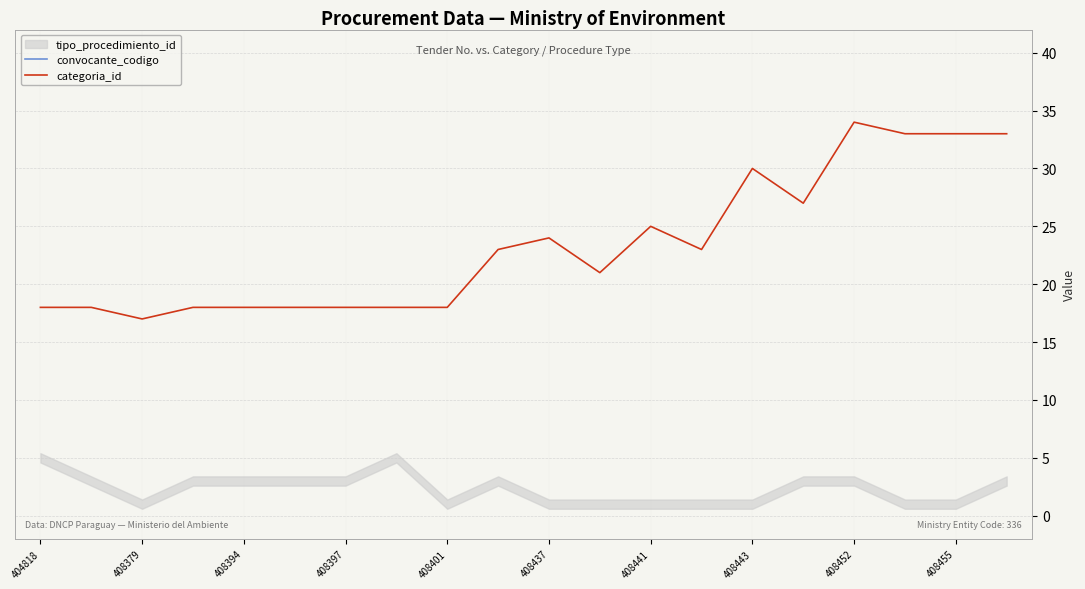

What is the approximate value of categoria_id at 408443, to the nearest 10?

30